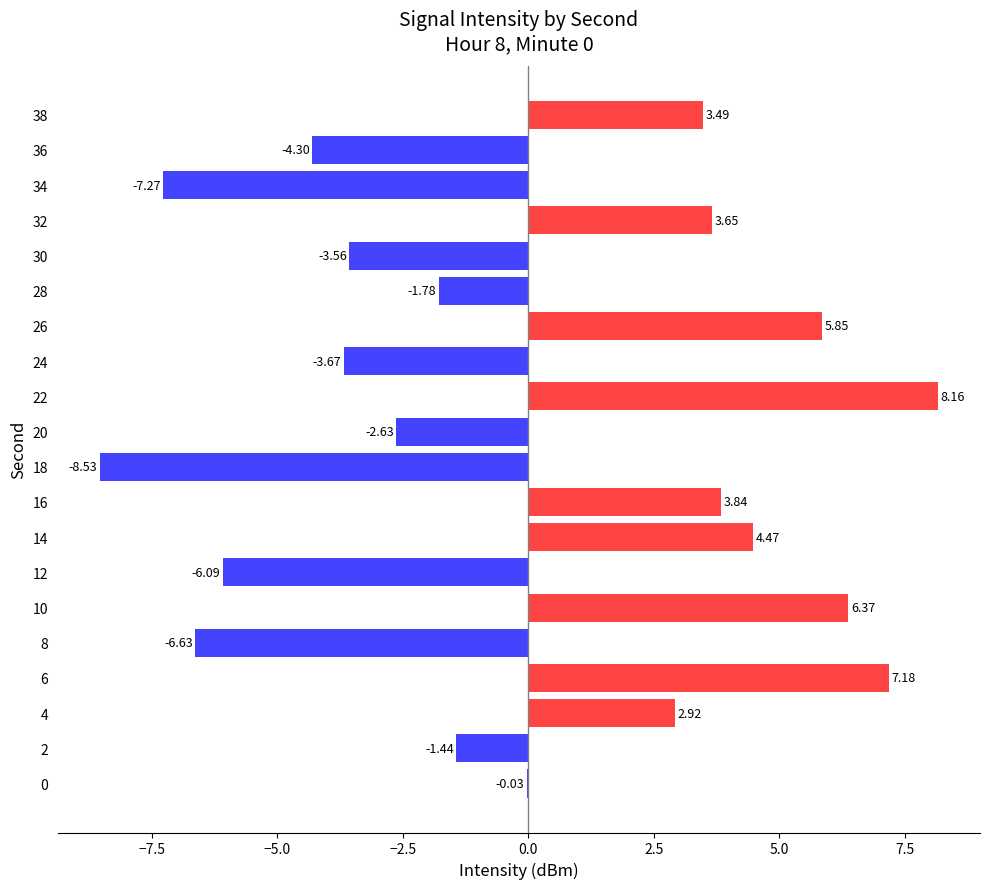

Which label corresponds to the largest value in the chart?

22